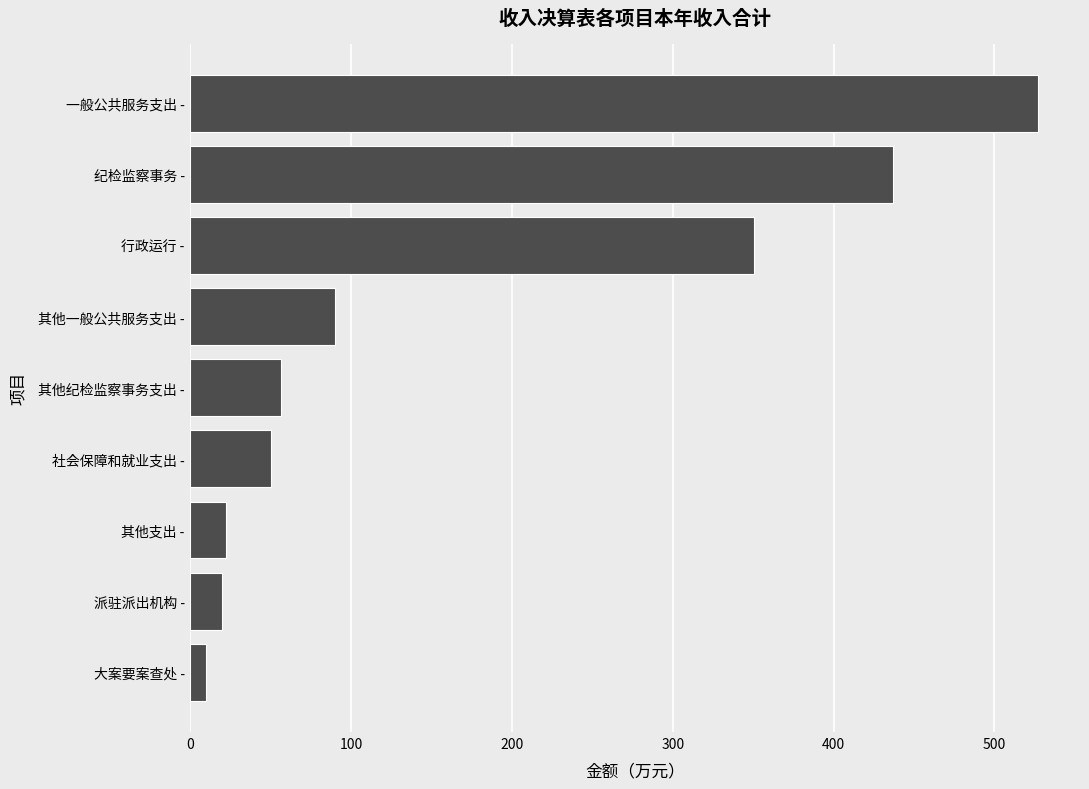

What is the sum of all values?

1563.4